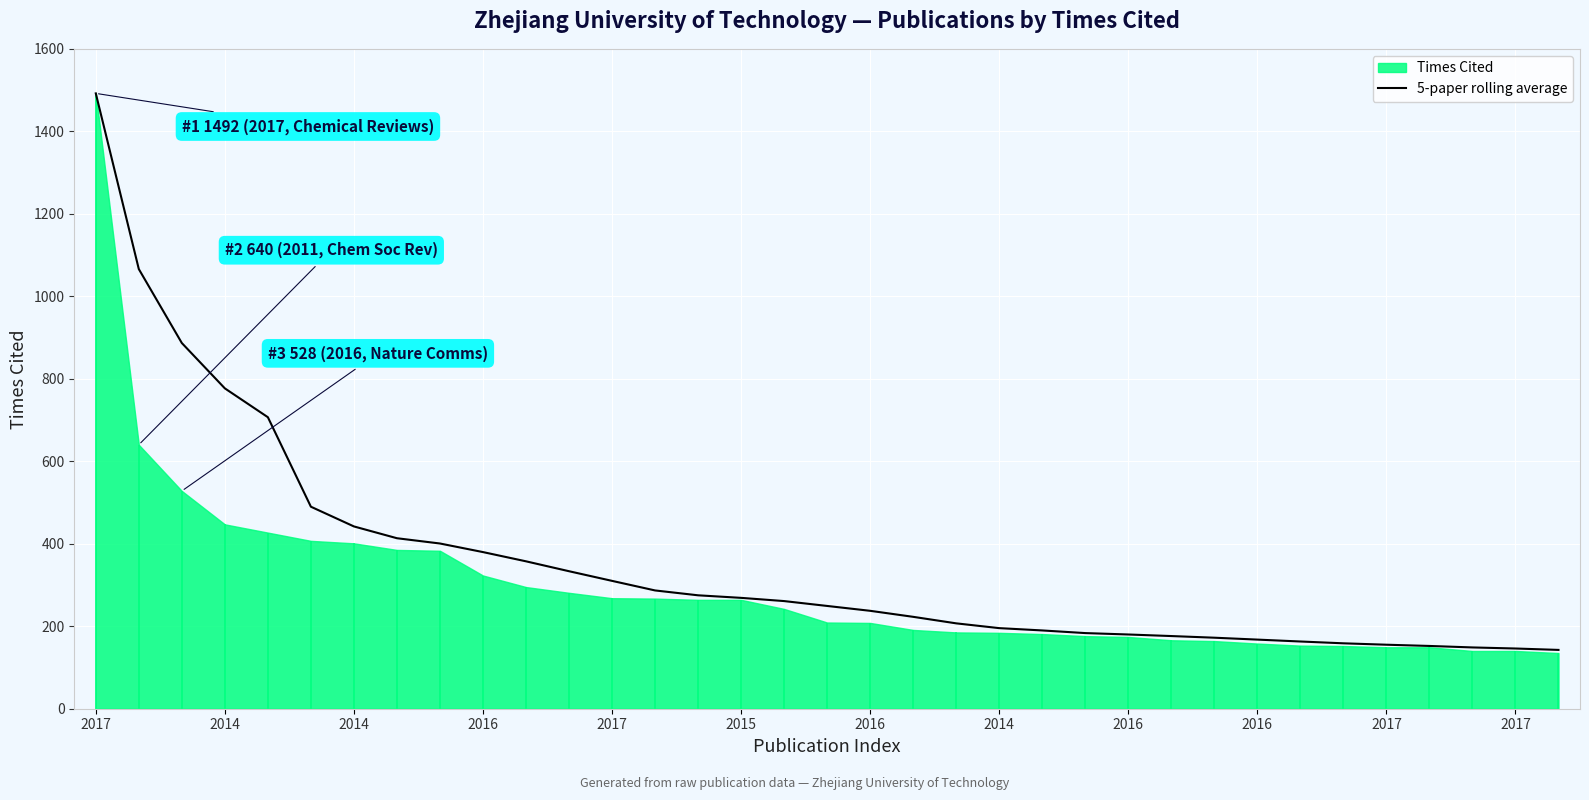

How many lines are shown in the chart?

1